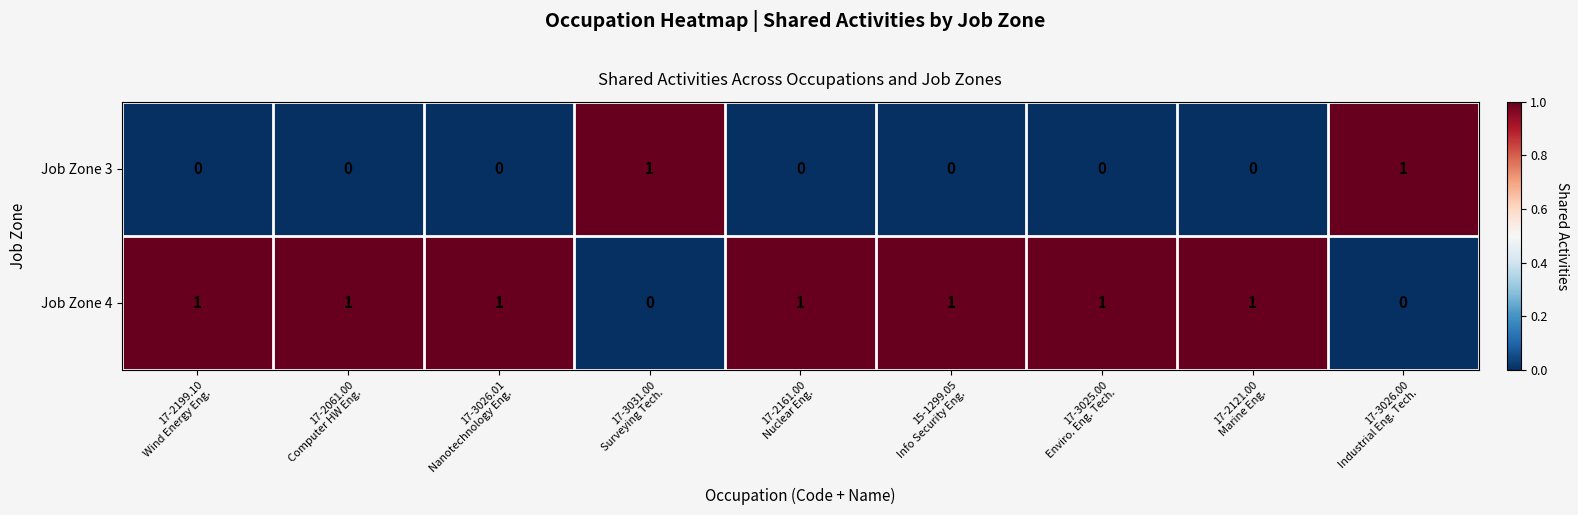

Rank the series by their average value, from lowest to highest.

Job Zone 3, Job Zone 4